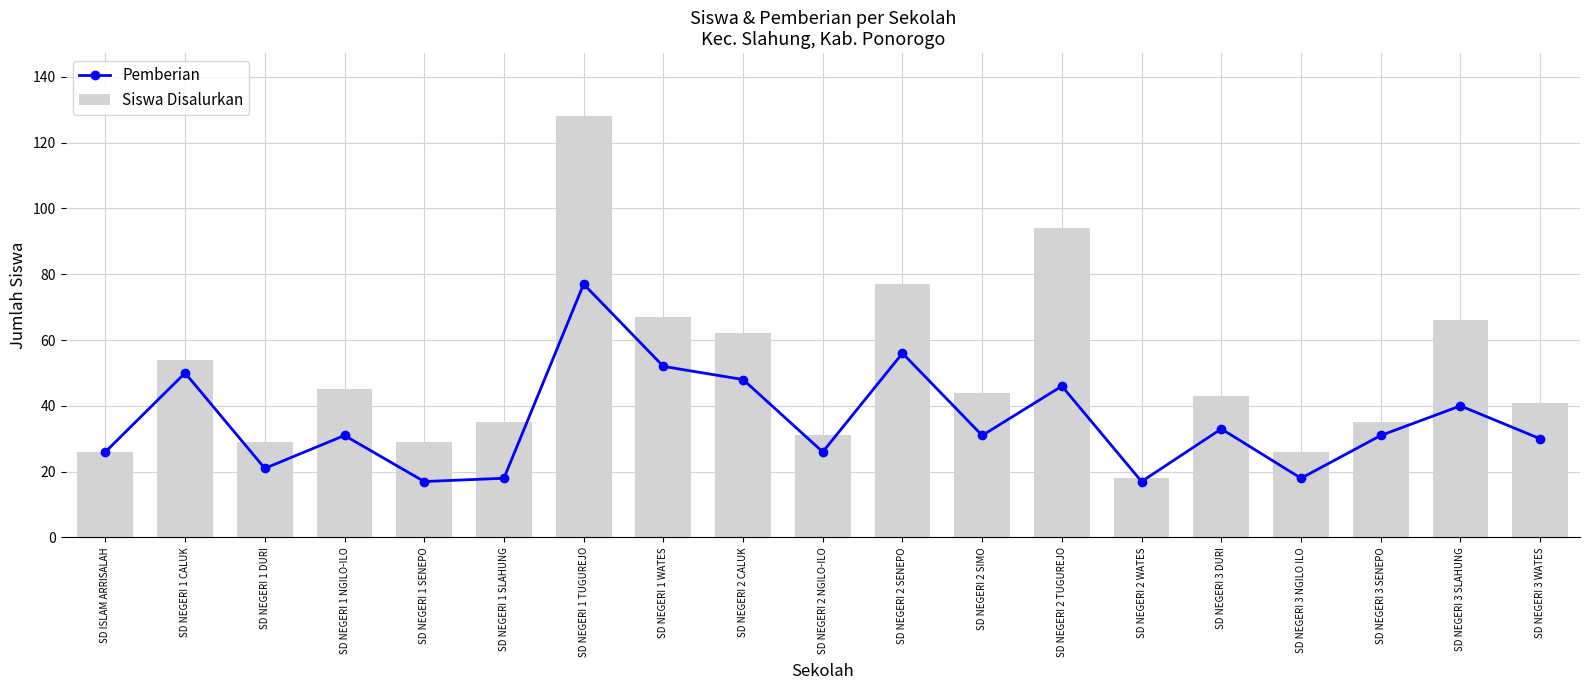

What are all the series names shown in the legend?

Pemberian, Siswa Disalurkan